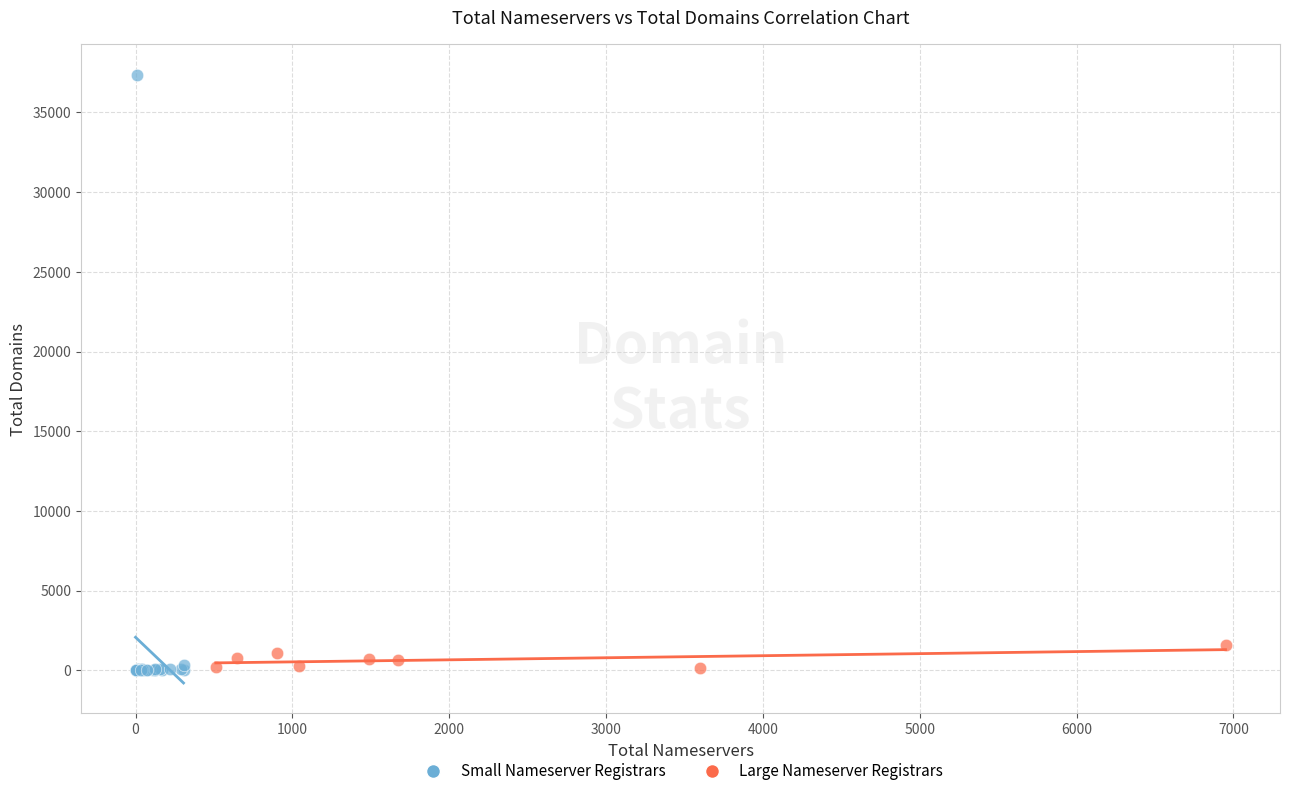

Which series has the widest spread of Y values?

Small Nameserver Registrars